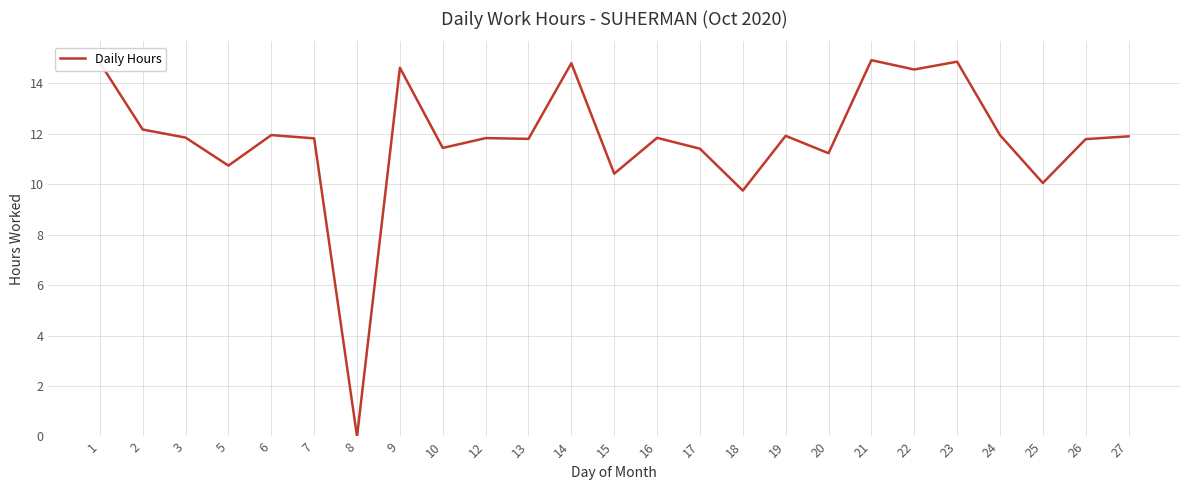

The chart shows a value of 9.8 at 18. True or false?

True